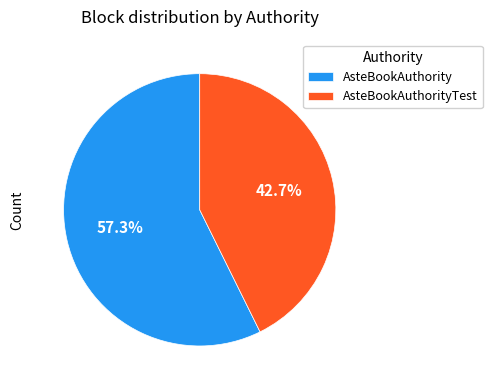

What is the ratio of the value at AsteBookAuthorityTest to the value at AsteBookAuthority?

0.7